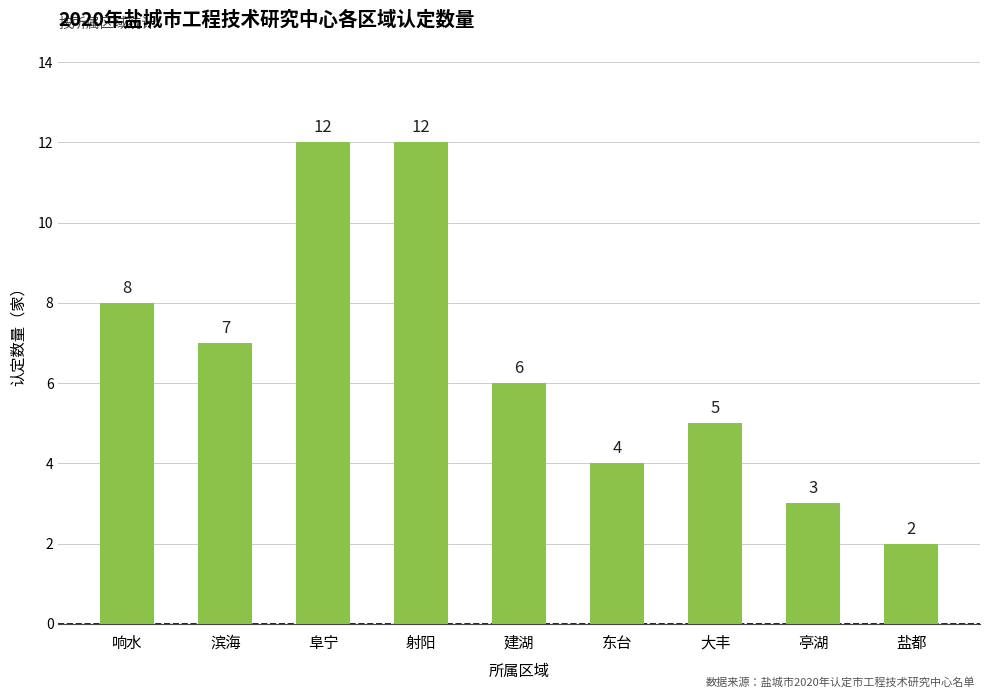

What is the label of the 9th bar from the right?

响水